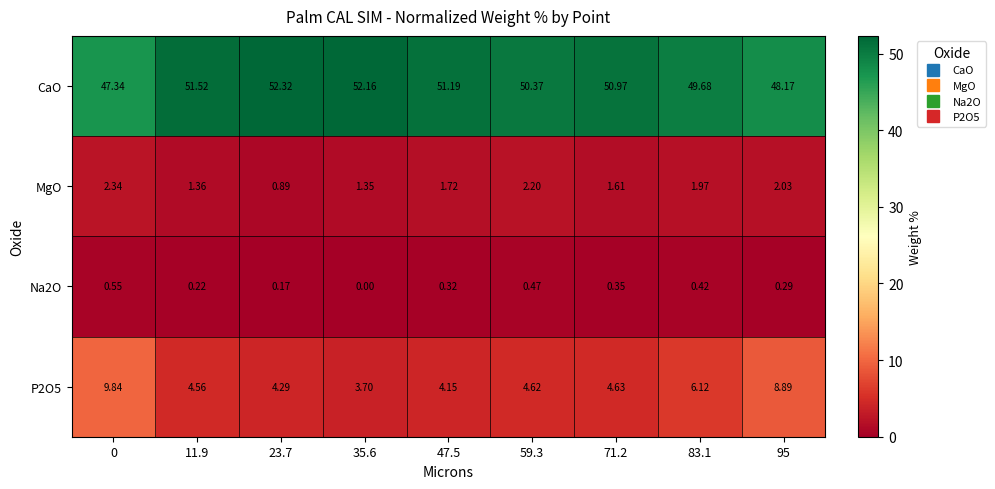

Is the value of CaO at 95 greater than the value of P2O5 at 23.7?

Yes